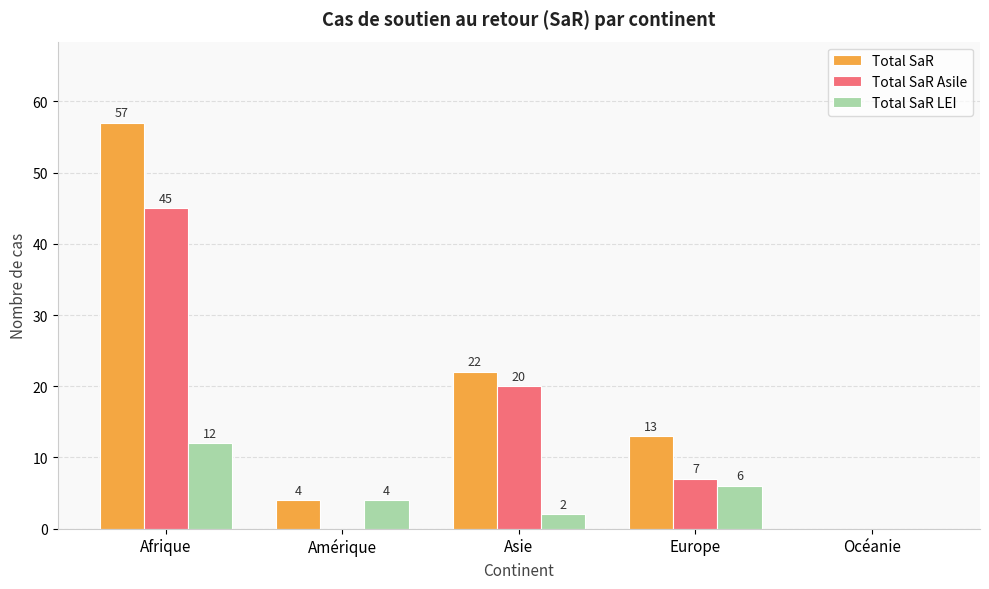

How many categories are shown in the chart?

5